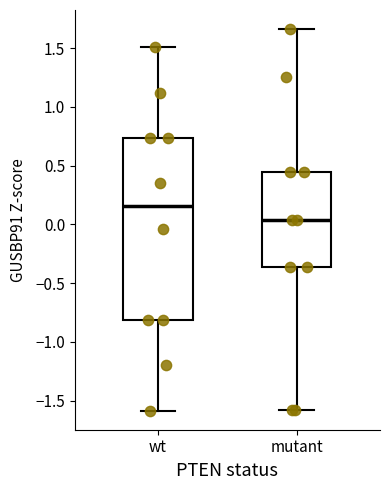

Comparing the boxes themselves (not the whiskers), which one is the tallest?

wt